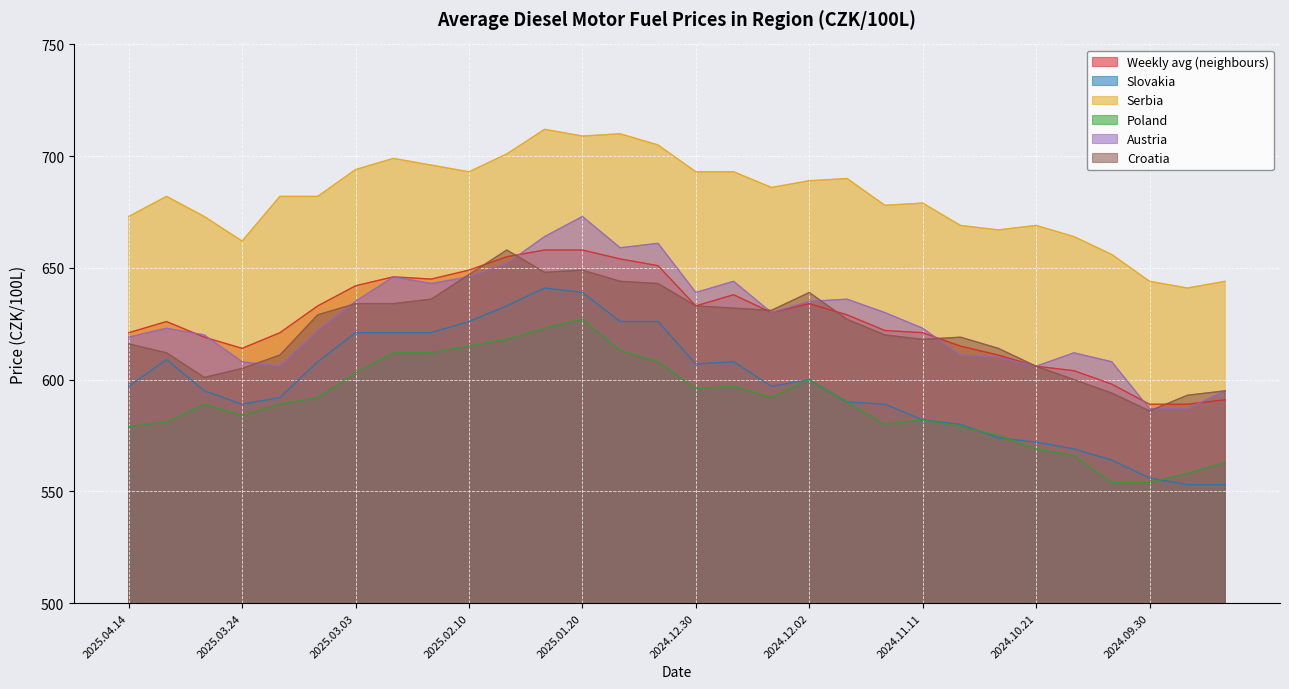

At which category is the sum across all series the highest?

2025.01.20